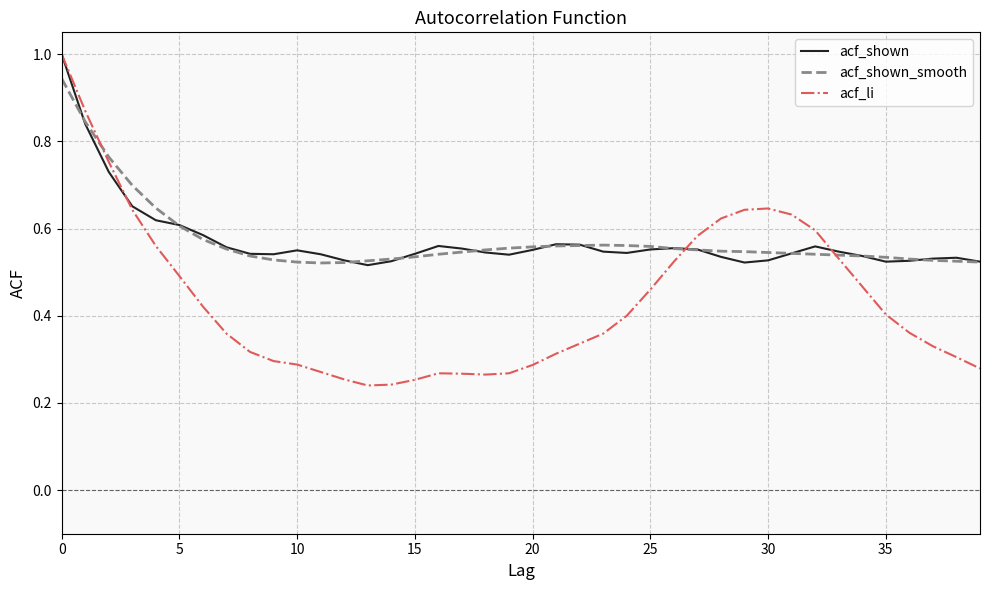

What is the maximum value shown in the chart?

1.0